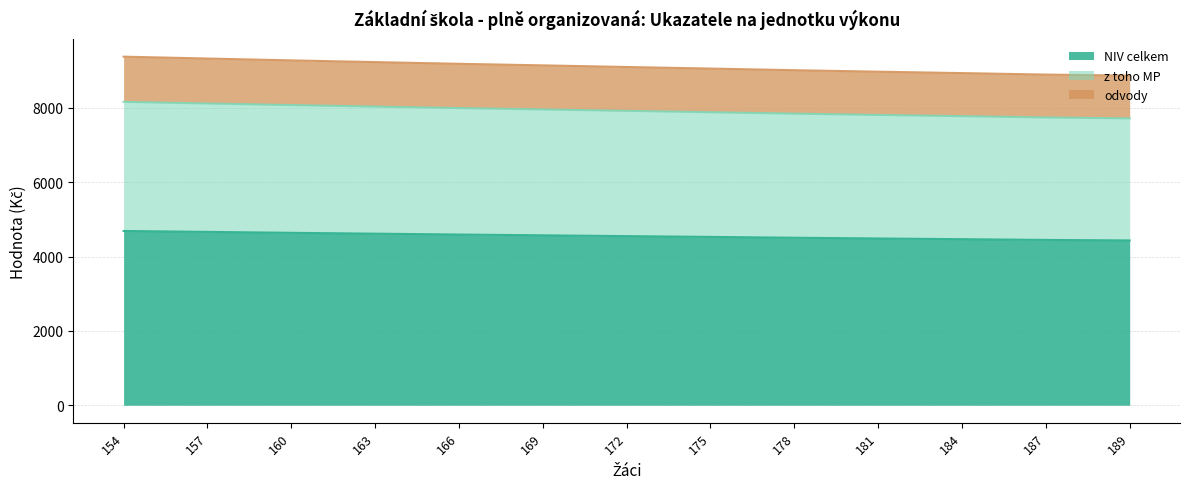

At which label is z toho MP closest to 7937?

169